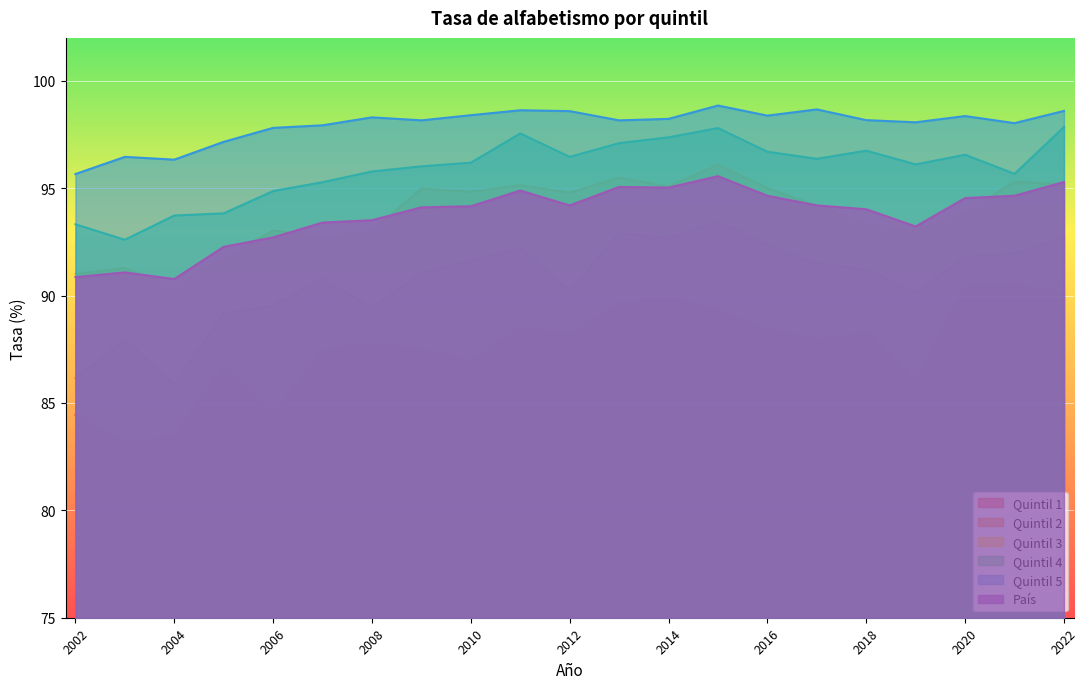

True or false: Quintil 5 and Quintil 2 intersect in this chart.

False